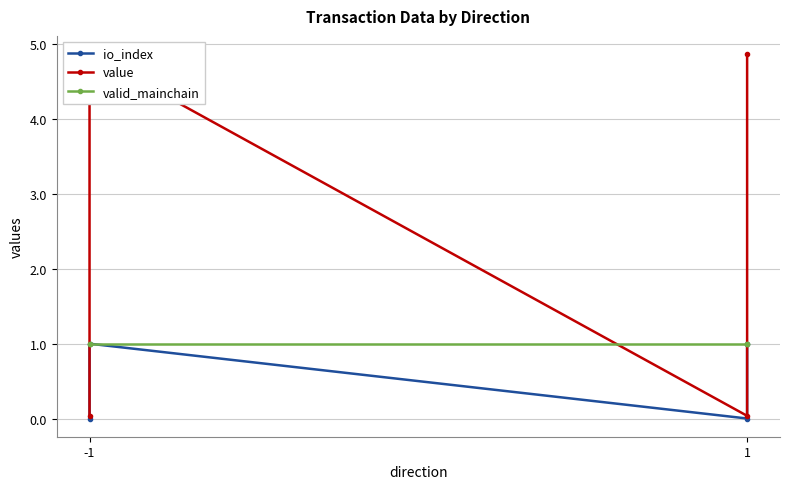

True or false: io_index has more than 1 interior local peaks.

False